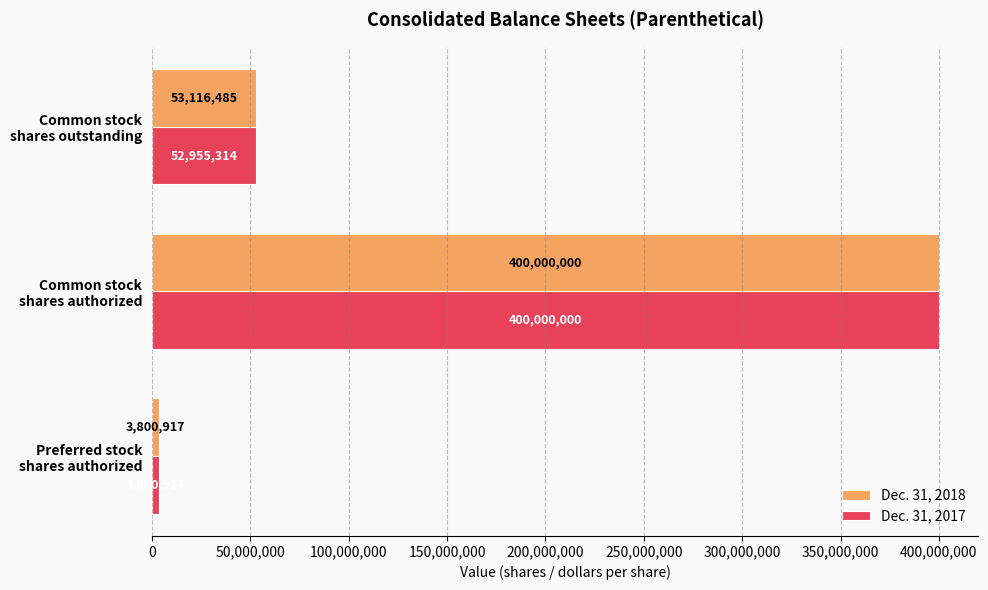

List the series in order of their overall mean, lowest first.

Dec. 31, 2017, Dec. 31, 2018